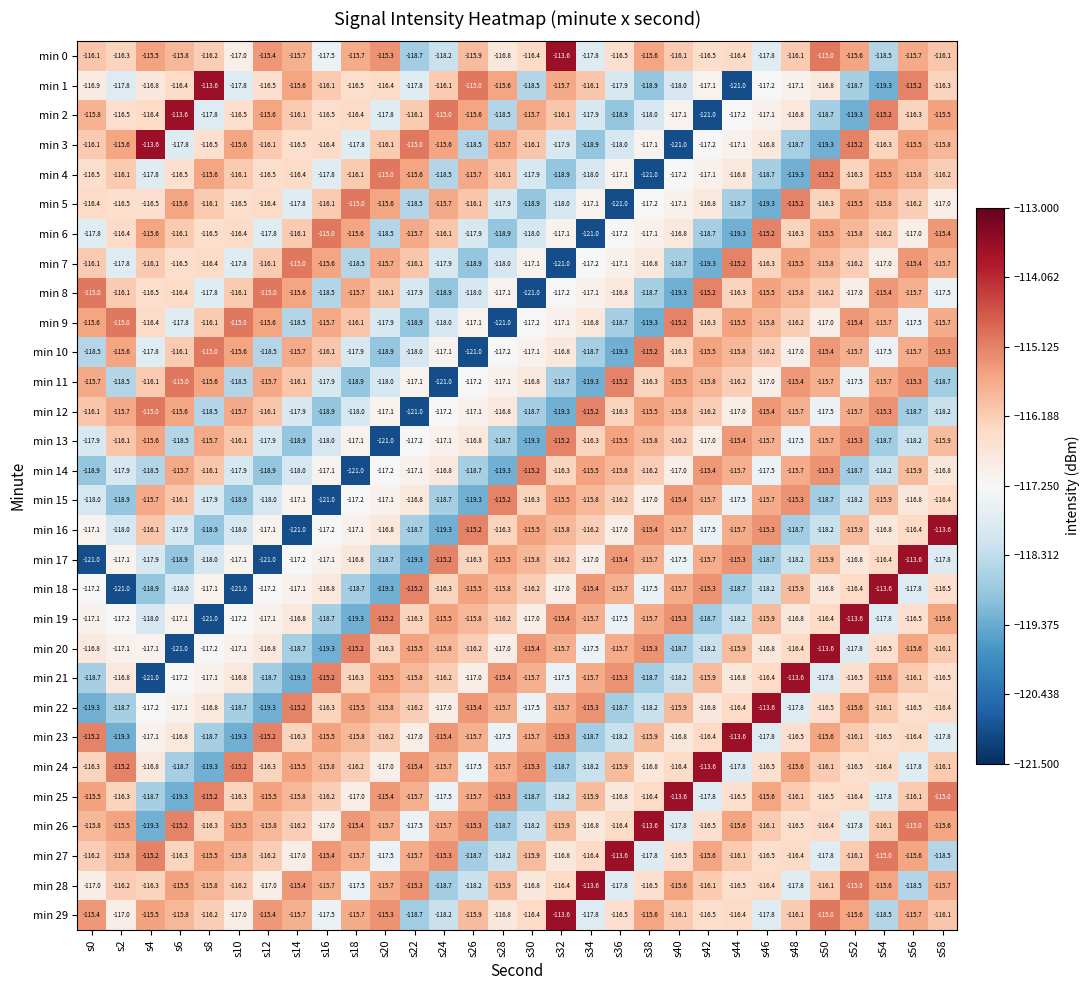

Which series has the largest total across all categories?

min 27